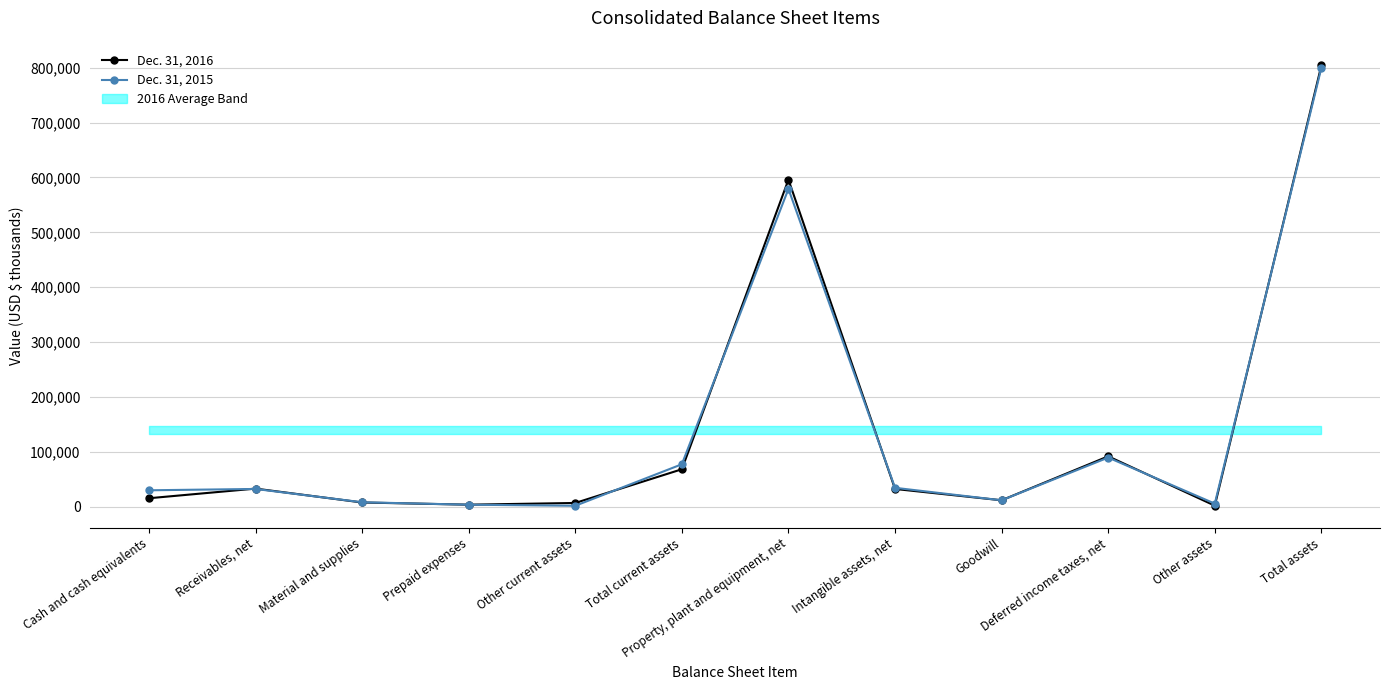

How many times do Dec. 31, 2015 and Dec. 31, 2016 cross each other?

8